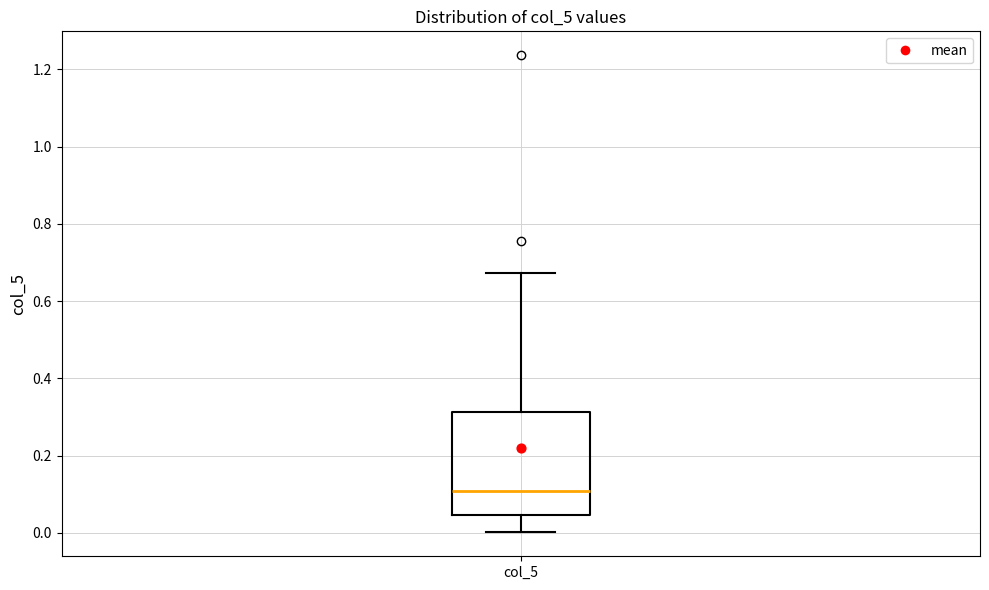

Transcribe this box plot: give where the median line is, the range the box spans, and where the two whiskers end, as read against the y-axis. The values are not printed on the chart, so give them approximately, as read against the axis.

median 0.10, box 0.04 to 0.32, whiskers 0.00 to 0.68